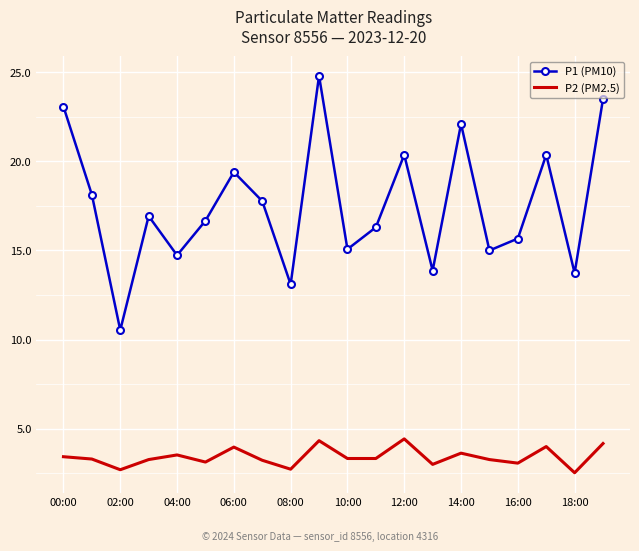

What is the maximum value shown in the chart?

24.8